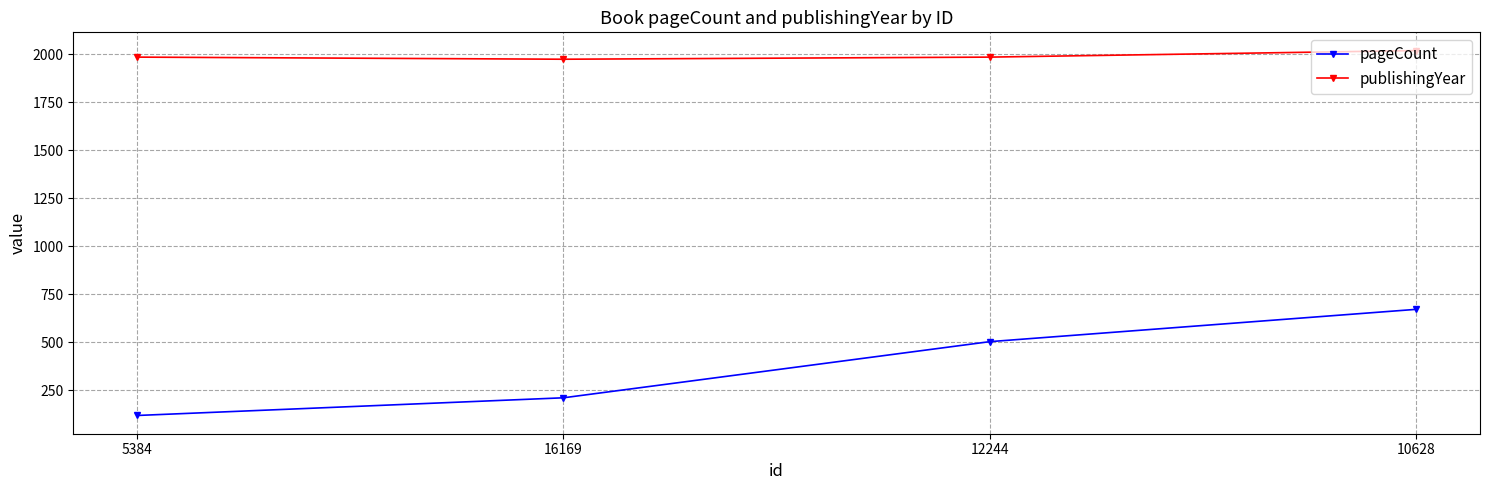

What is the value of the publishingYear point at the 2nd from the left?

1973